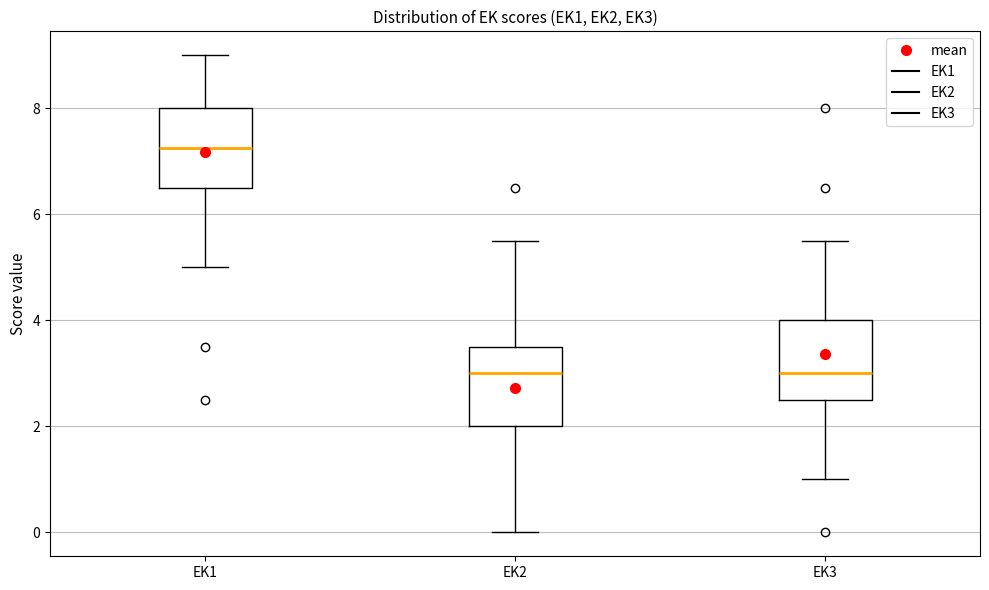

Reading left to right, read every box against the y-axis: the position of its median line, the range the box covers, and the ends of its whiskers. The values are not printed on the chart, so give them approximately, as read against the axis.

EK1: median 7.2, box 6.6 to 8.0, whiskers 5.0 to 9.0
EK2: median 3.0, box 2.0 to 3.6, whiskers 0.0 to 5.6
EK3: median 3.0, box 2.6 to 4.0, whiskers 1.0 to 5.6